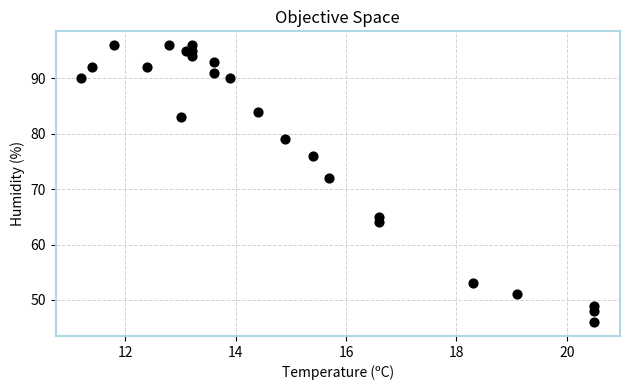

What Y value in the scatter plot is closest to 71?

72